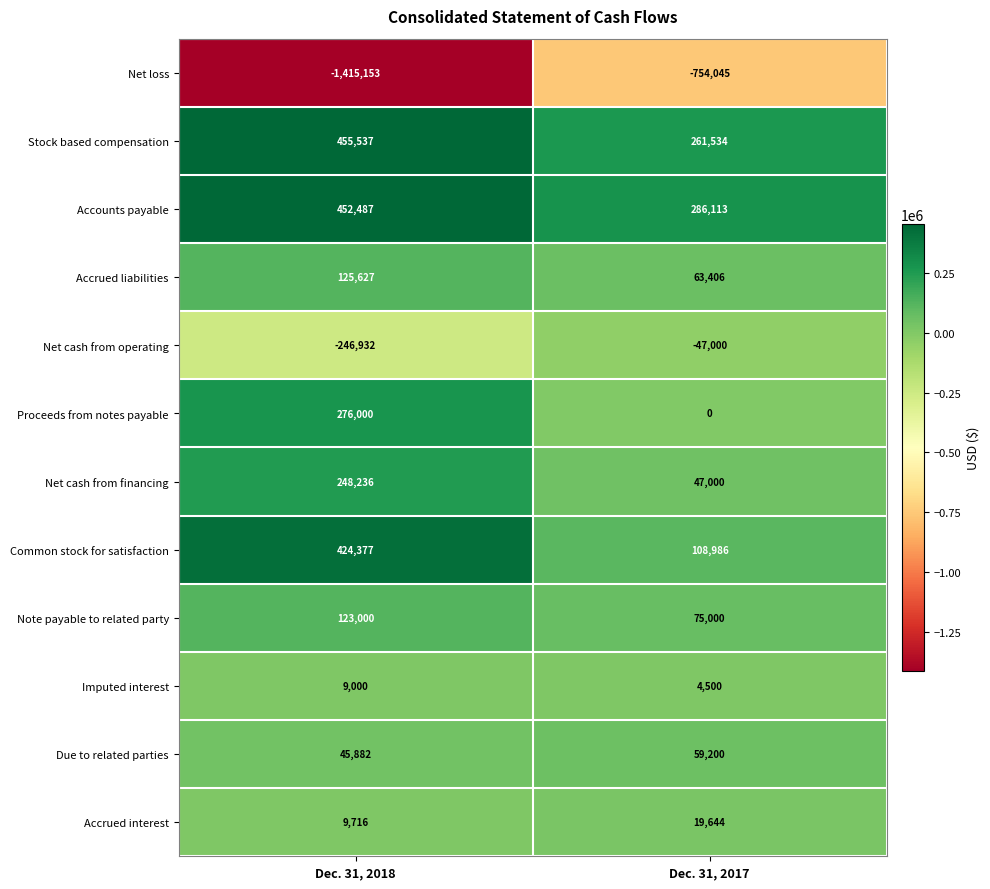

What is the average value of the Common stock for satisfaction series?

266682